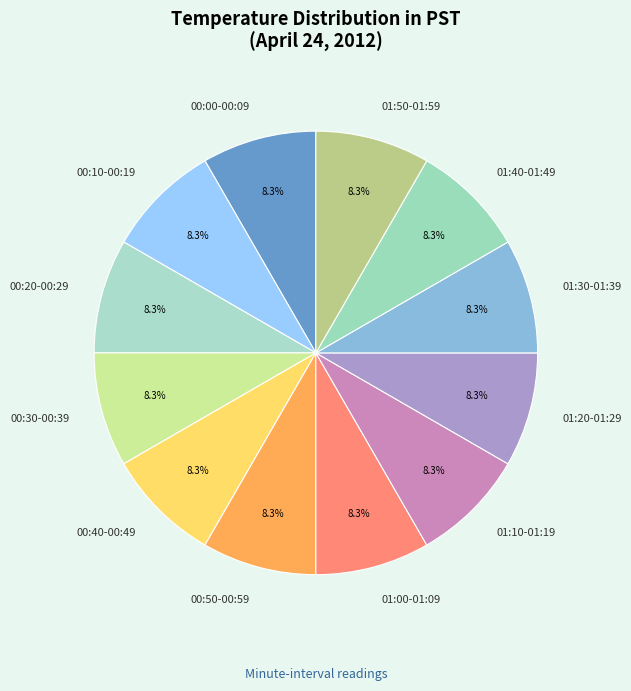

Is 01:40-01:49 the majority of the pie?

No